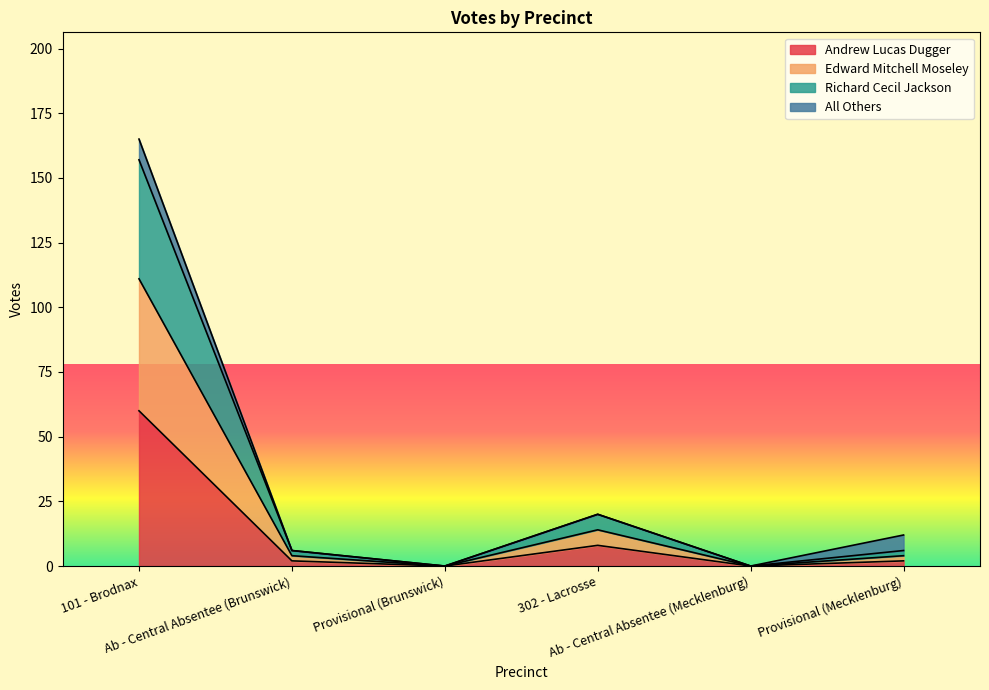

Is it true that Richard Cecil Jackson equals -56 at Provisional (Brunswick)?

False